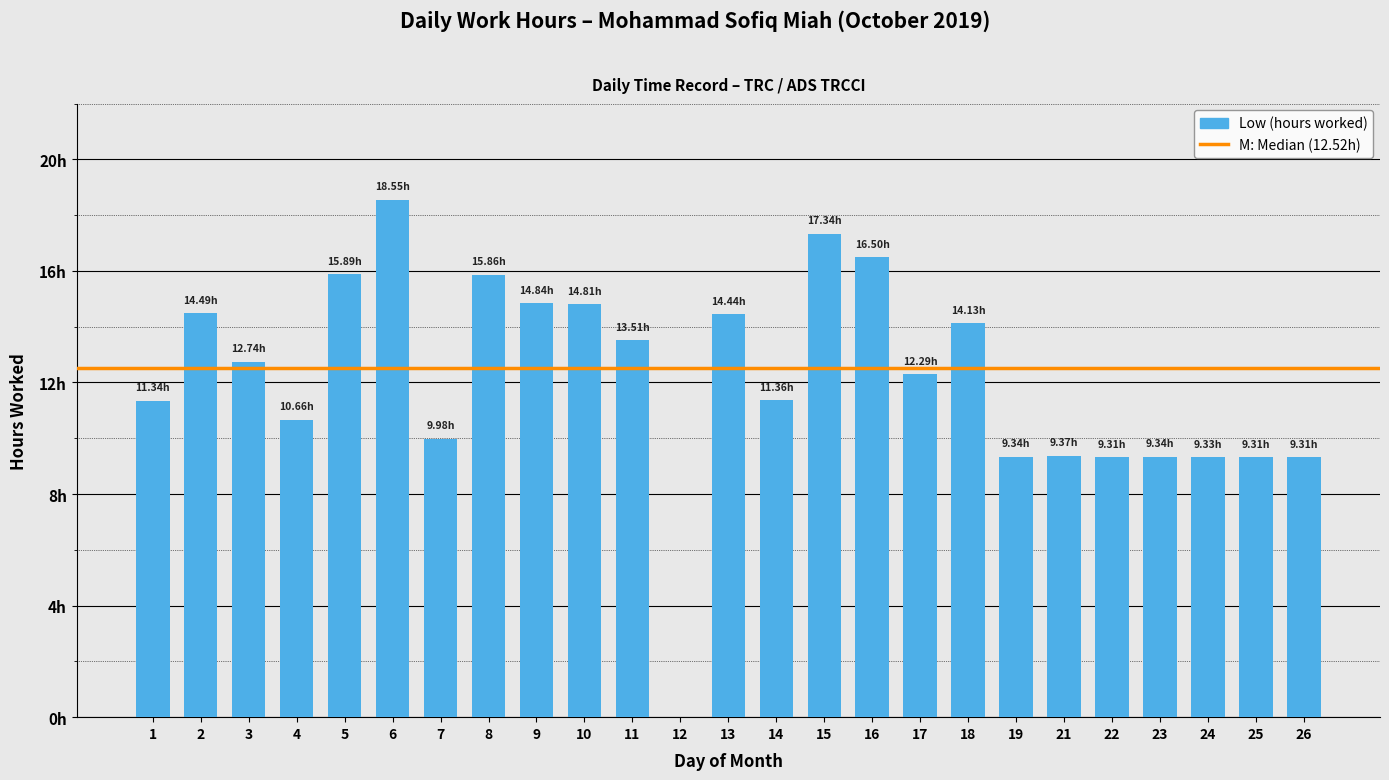

What is the greatest value displayed?

18.6